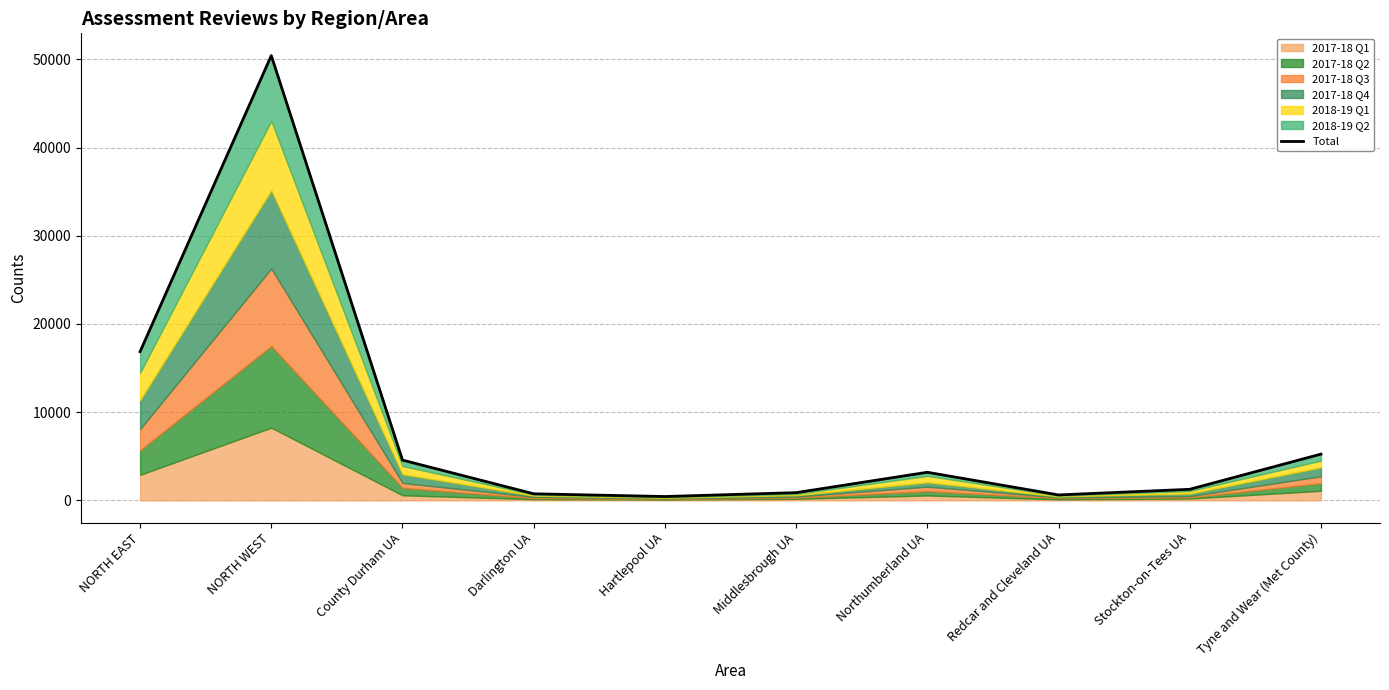

Approximately how many times larger is the value at NORTH EAST compared to Middlesbrough UA?

19.4